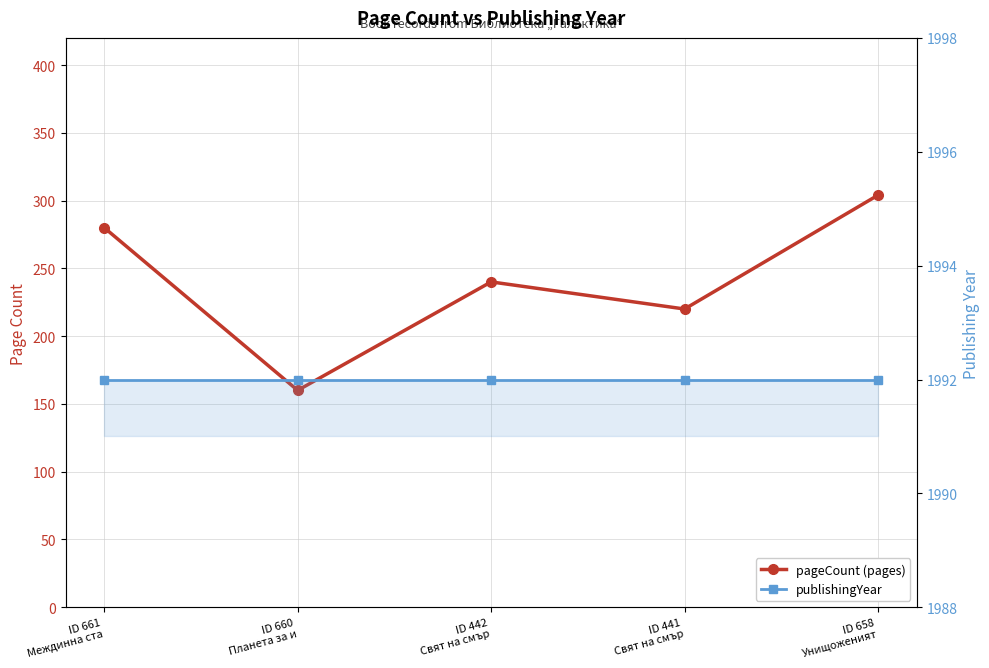

Which series has the largest range (max minus min)?

pageCount (pages)